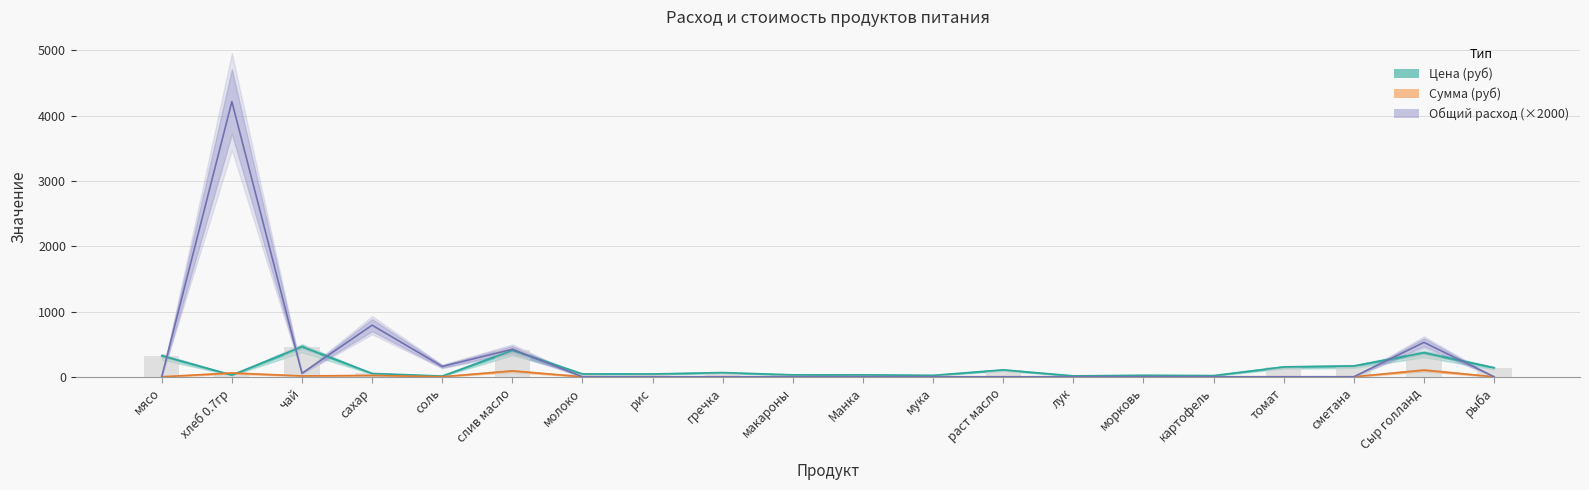

At how many categories does at least one series exceed 2941?

1